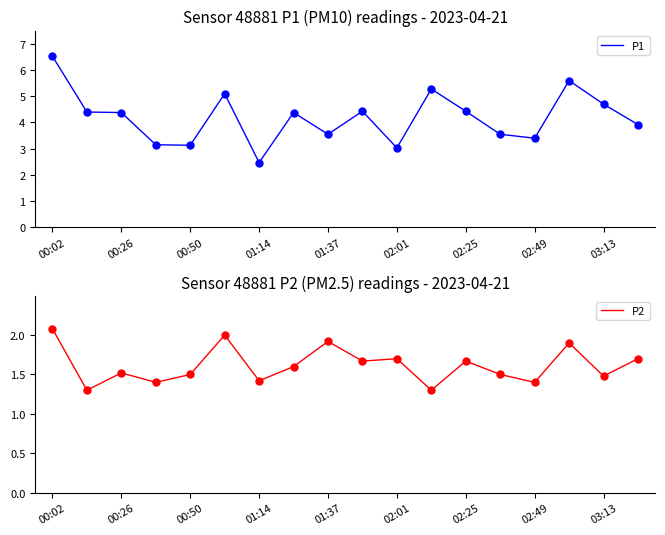

The P2 series shows 1.5 at 00:50. True or false?

True